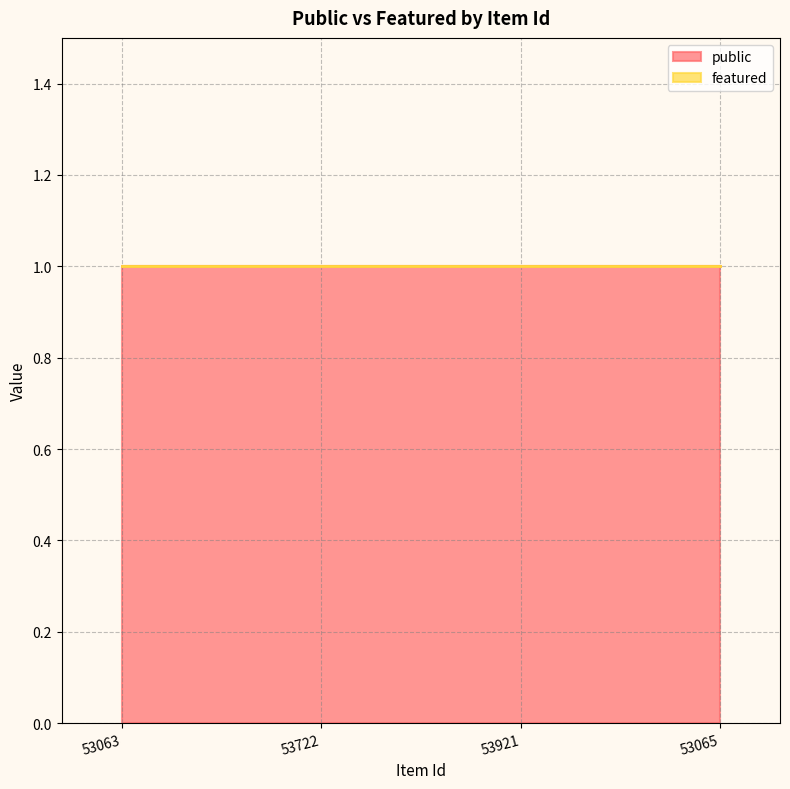

The value of public at 53065 is 0. True or false?

False